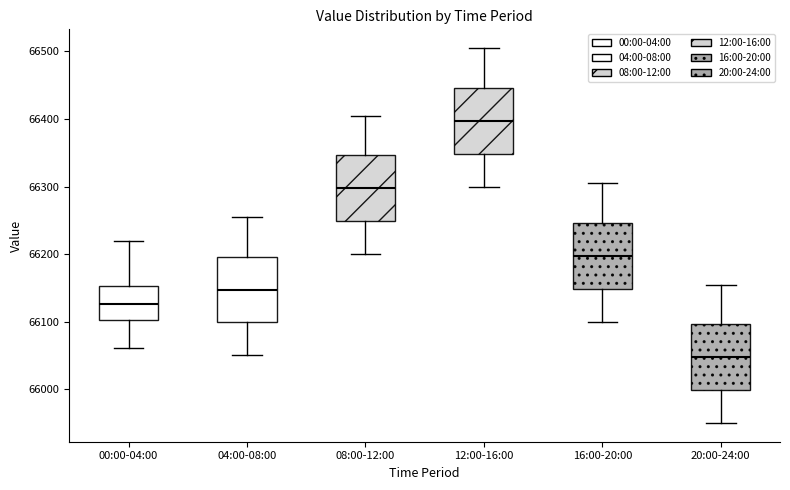

Reading left to right, read every box against the y-axis: the position of its median line, the range the box covers, and the ends of its whiskers. The values are not printed on the chart, so give them approximately, as read against the axis.

00:00-04:00: median 66130, box 66100 to 66150, whiskers 66060 to 66220
04:00-08:00: median 66150, box 66100 to 66200, whiskers 66050 to 66260
08:00-12:00: median 66300, box 66250 to 66350, whiskers 66200 to 66410
12:00-16:00: median 66400, box 66350 to 66450, whiskers 66300 to 66510
16:00-20:00: median 66200, box 66150 to 66250, whiskers 66100 to 66310
20:00-24:00: median 66050, box 66000 to 66100, whiskers 65950 to 66160